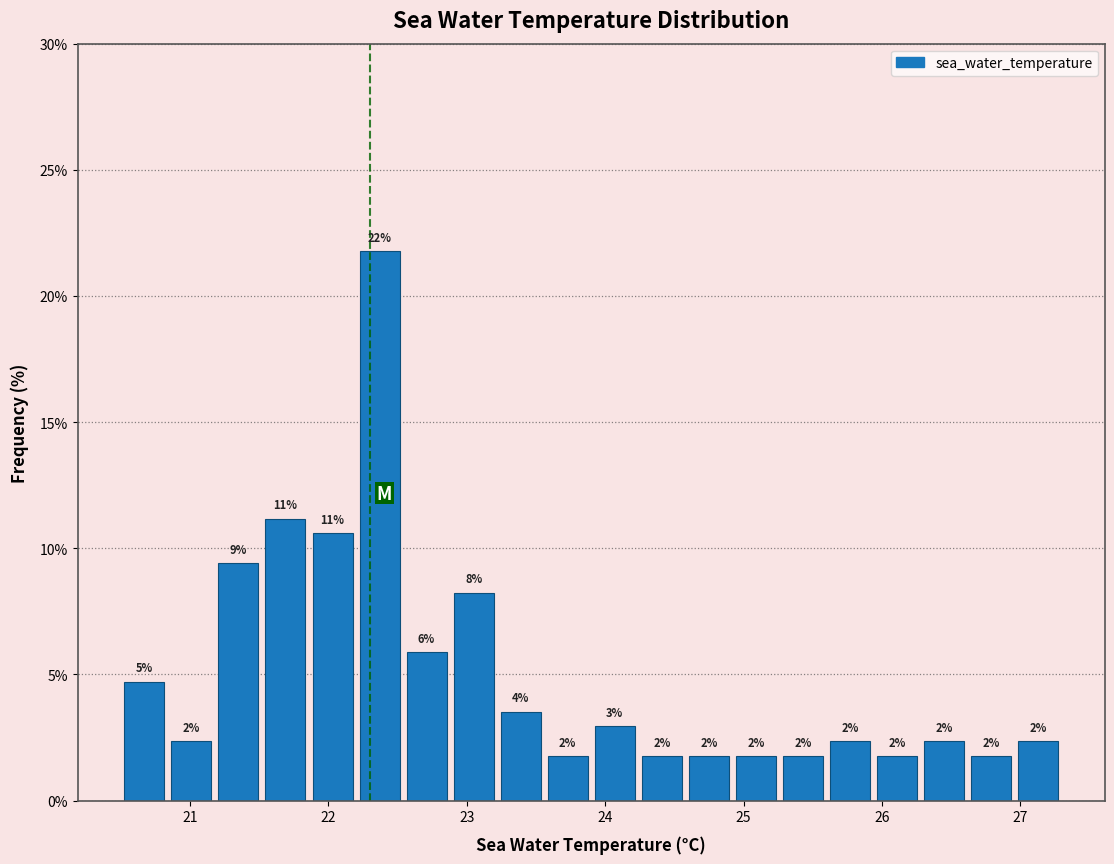

Read against the x-axis, roughly where is the centre of the tallest bar?

22.4